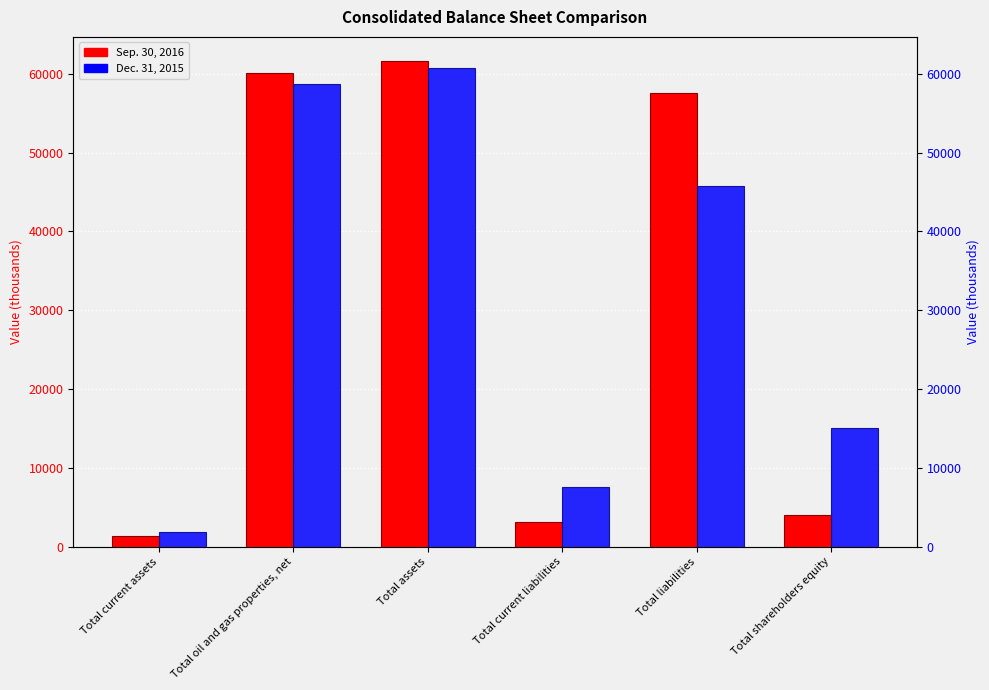

Rank the categories by Dec. 31, 2015 value from lowest to highest.

Total current assets, Total current liabilities, Total shareholders equity, Total liabilities, Total oil and gas properties, net, Total assets